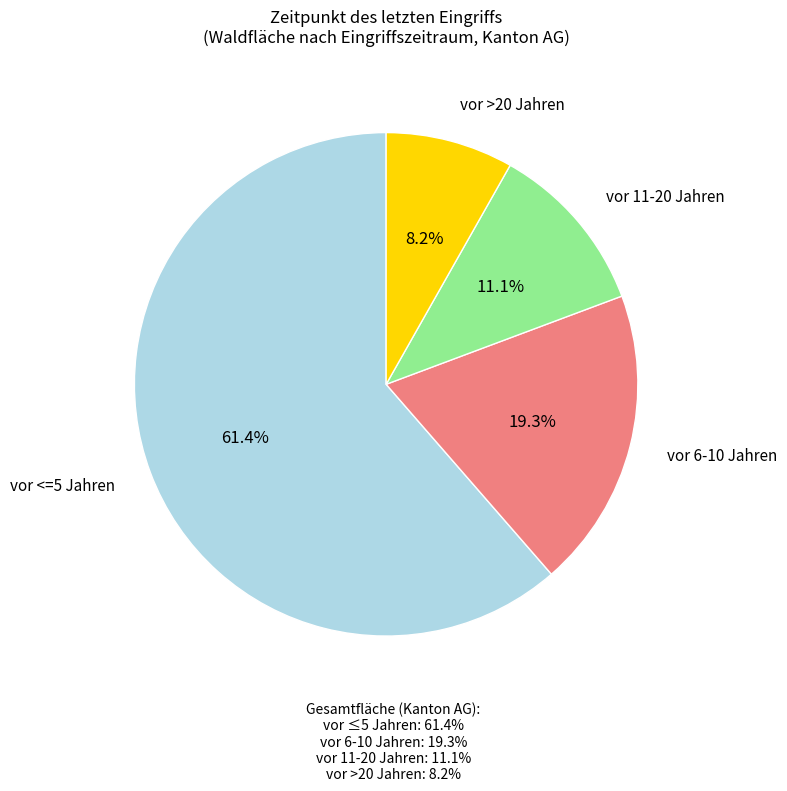

Is there any slice that represents more than half of the pie?

Yes